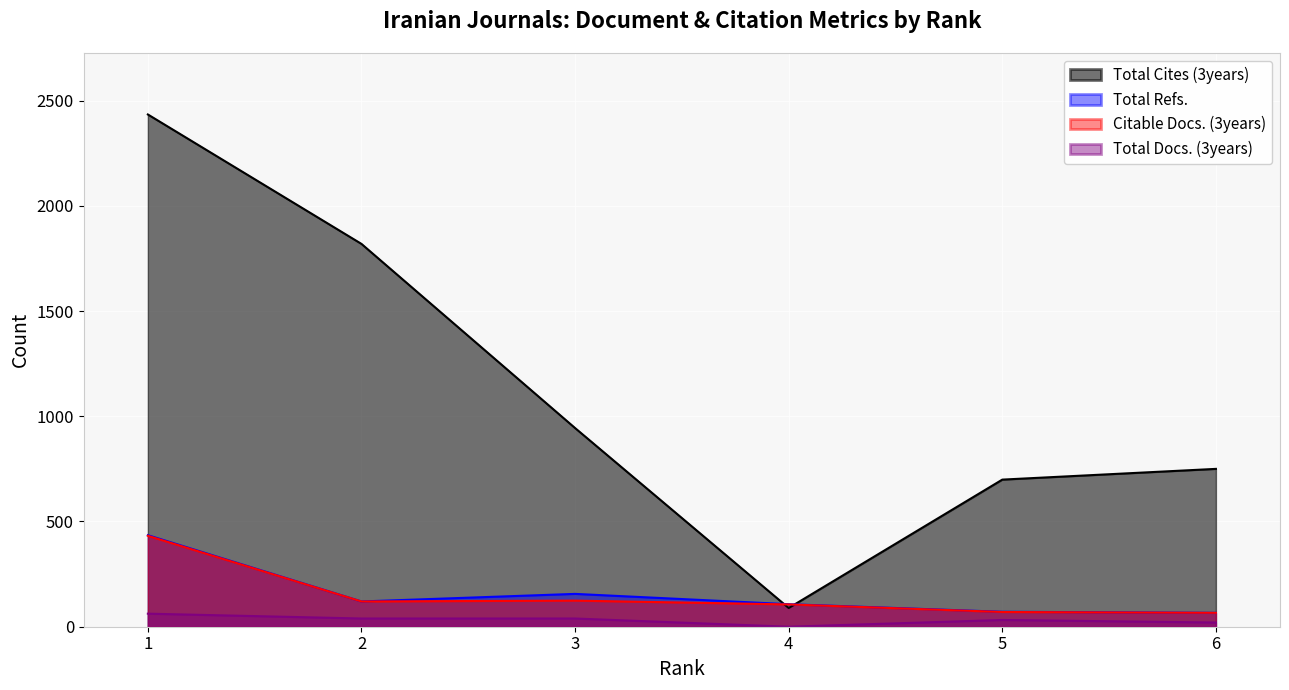

Is the value of Total Docs. (3years) at 1 greater than the value of Total Cites (3years) at 2?

No